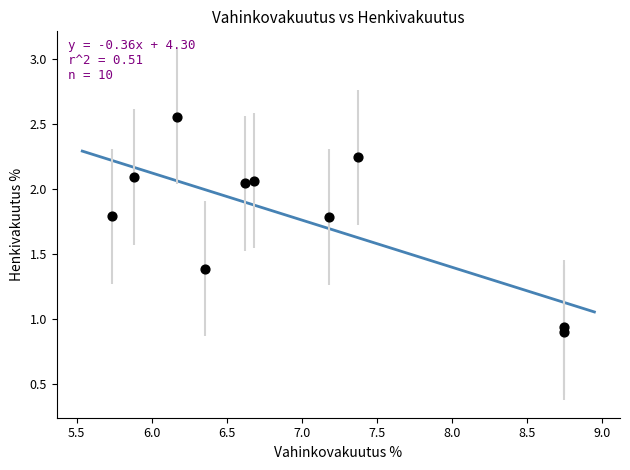

What is the range of Y values (max minus min)?

1.7